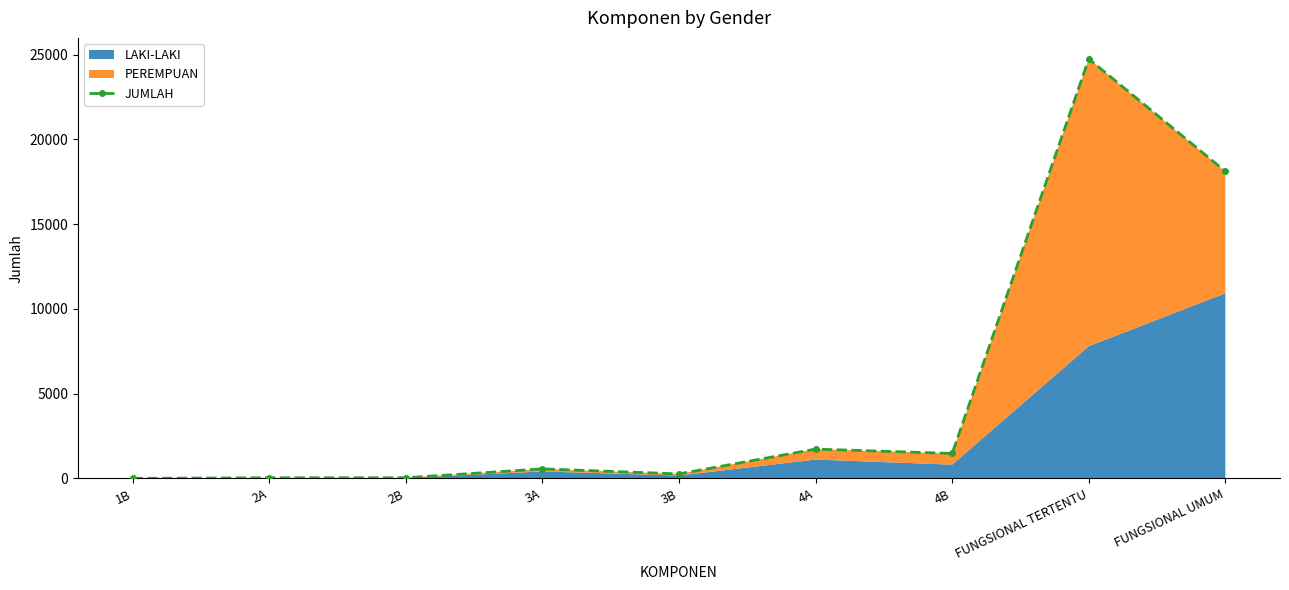

Which label corresponds to the largest value in the chart?

FUNGSIONAL TERTENTU